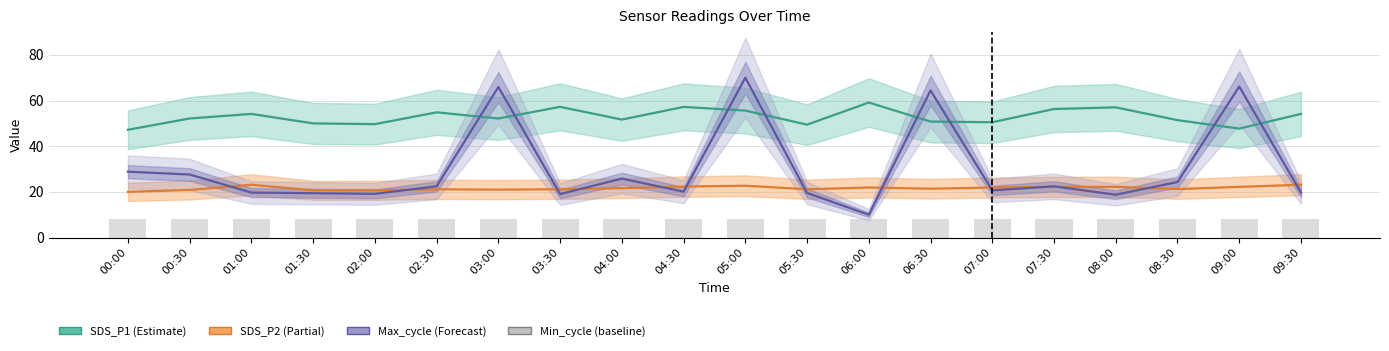

What is the greatest value displayed?

70.0